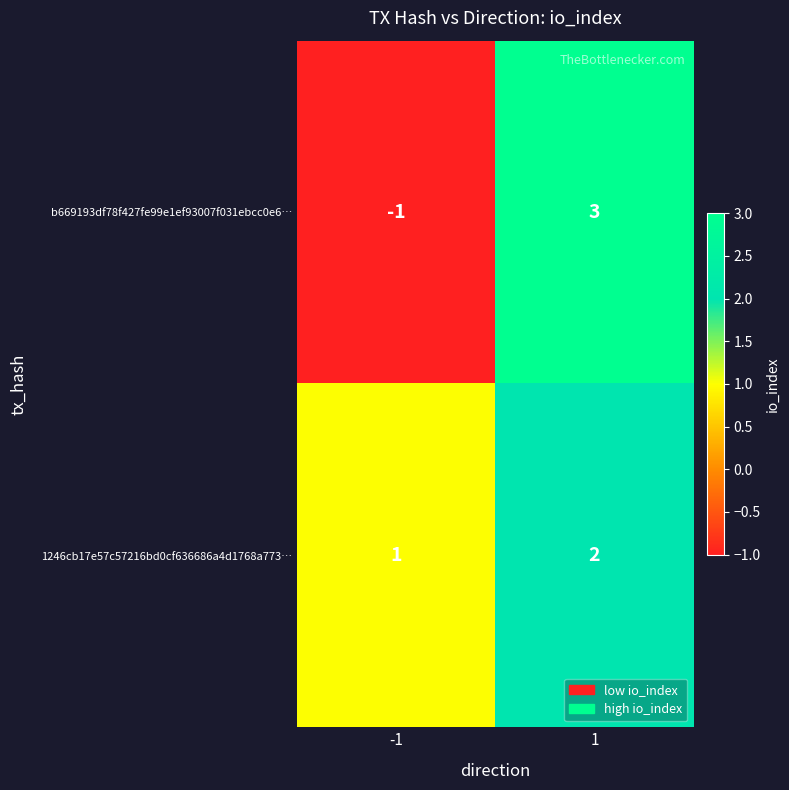

Reading left to right, list all the values displayed in this chart.

b669193df78f427fe99e1ef93007f031ebcc0e6…: -1	3
1246cb17e57c57216bd0cf636686a4d1768a773…: 1	2